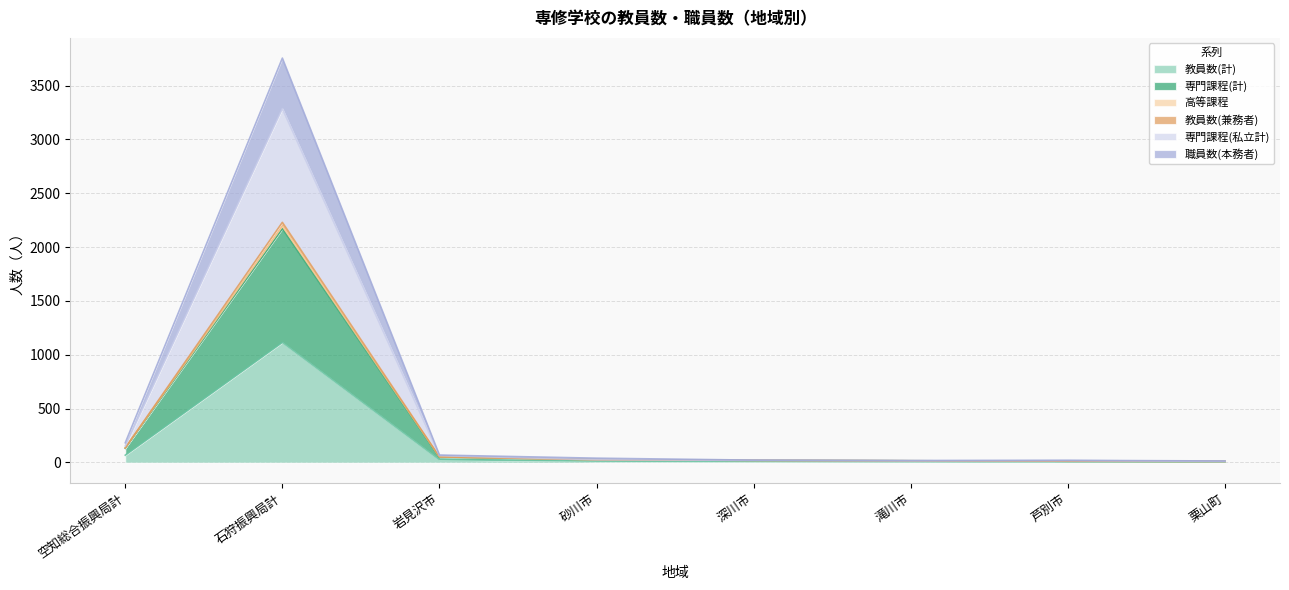

At which label does 高等課程 first exceed 26?

空知総合振興局計